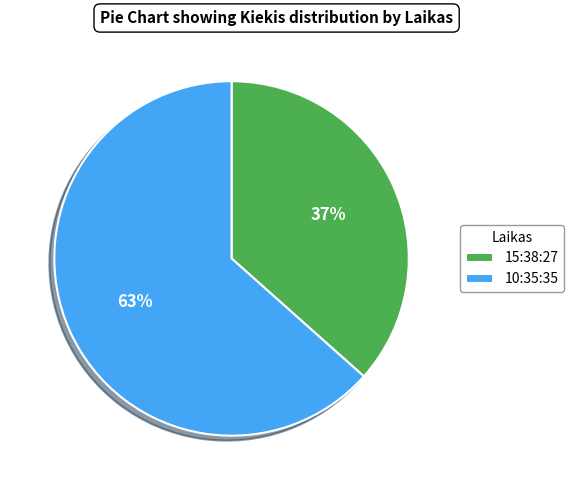

Rank the categories by value from highest to lowest.

10:35:35, 15:38:27